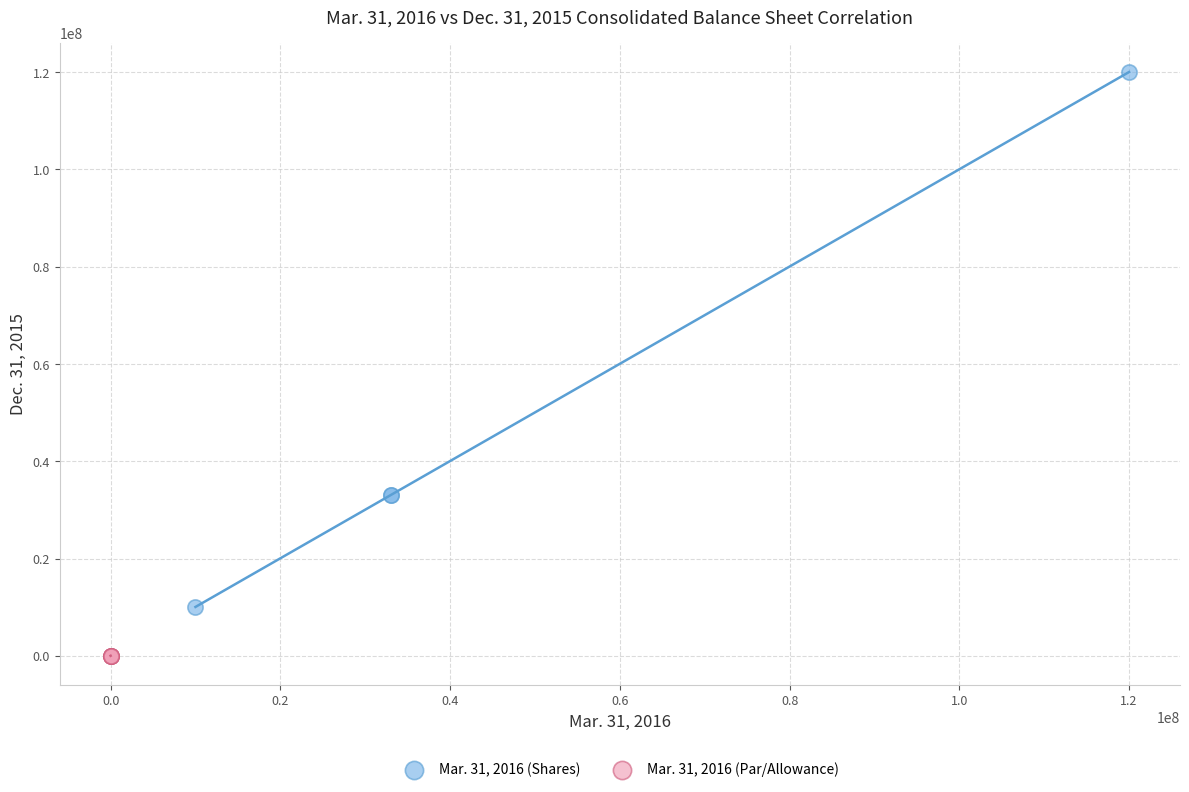

Which series contains the lowest Y value?

Mar. 31, 2016 (Par/Allowance)